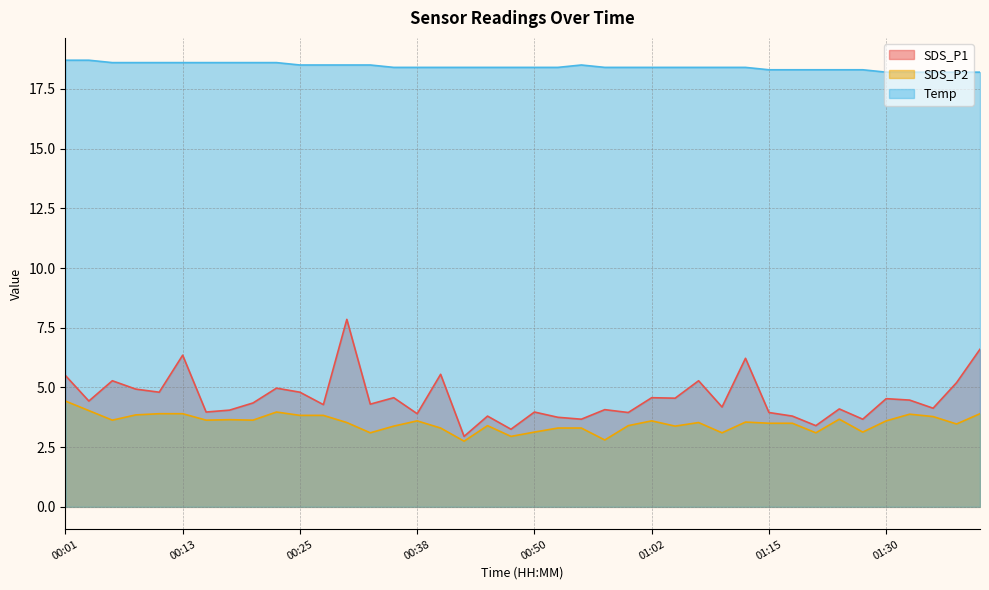

What is the minimum value for Temp?

18.2